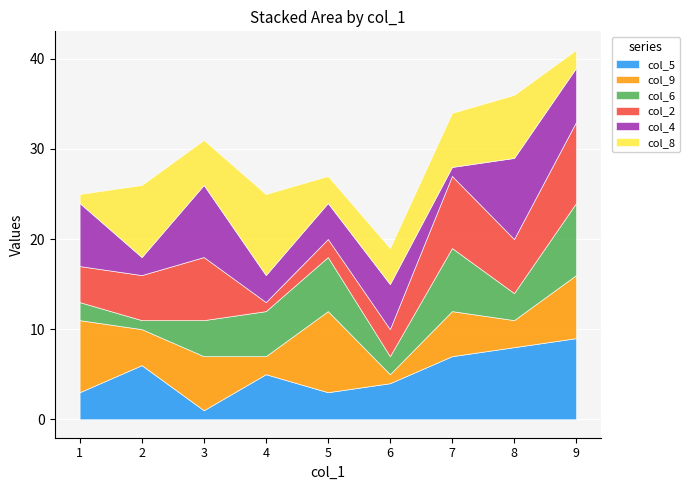

How many col_6 values are between 2 and 6?

6